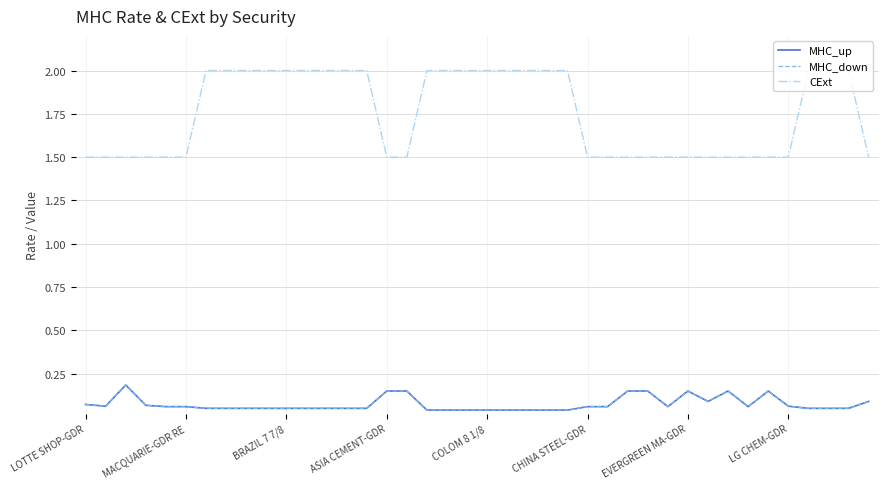

How many lines are shown in the chart?

3